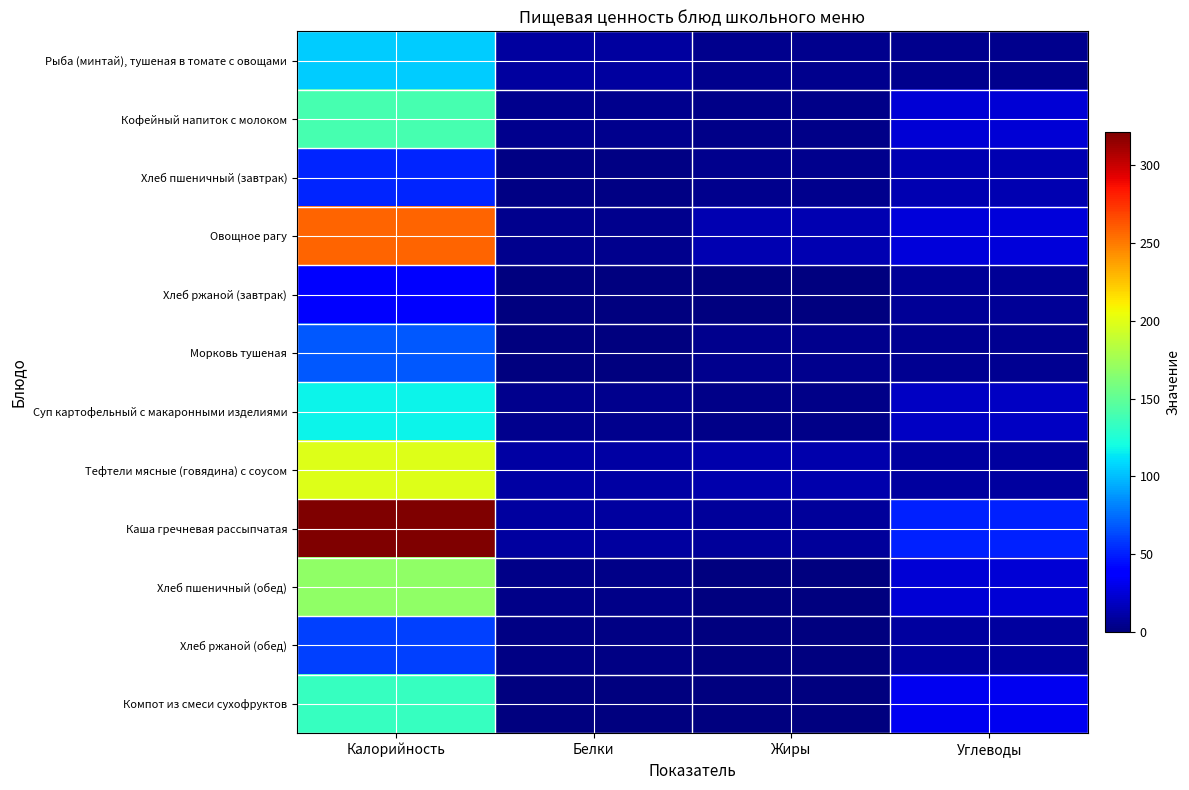

Rank the series at Белки from lowest to highest value.

Хлеб ржаной (завтрак), Морковь тушеная, Компот из смеси сухофруктов, Хлеб пшеничный (завтрак), Хлеб ржаной (обед), Хлеб пшеничный (обед), Кофейный напиток с молоком, Овощное рагу, Суп картофельный с макаронными изделиями, Рыба (минтай), тушеная в томате с овощами, Каша гречневая рассыпчатая, Тефтели мясные (говядина) с соусом